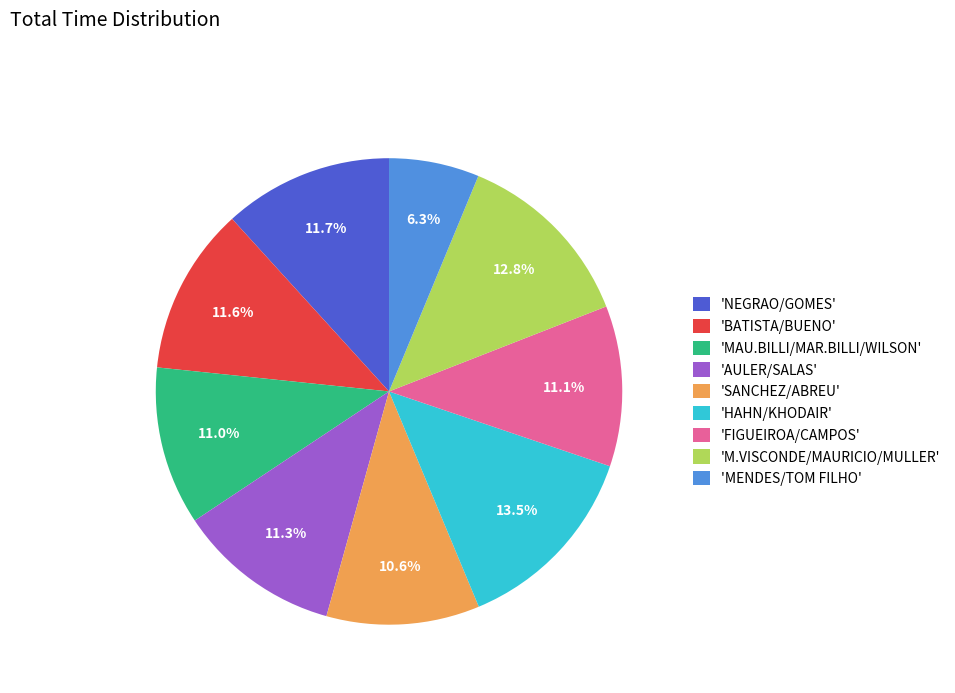

Is there any slice that represents more than half of the pie?

No